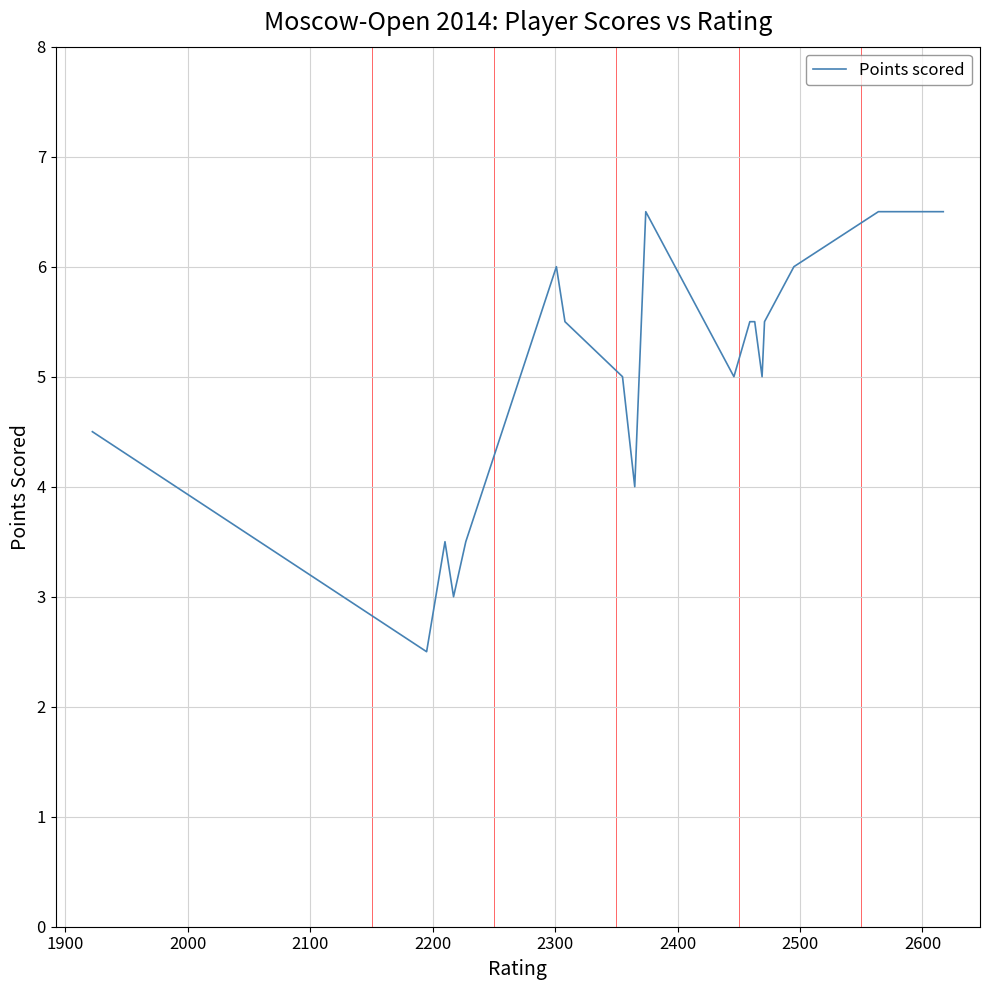

What is the maximum value shown in the chart?

6.5